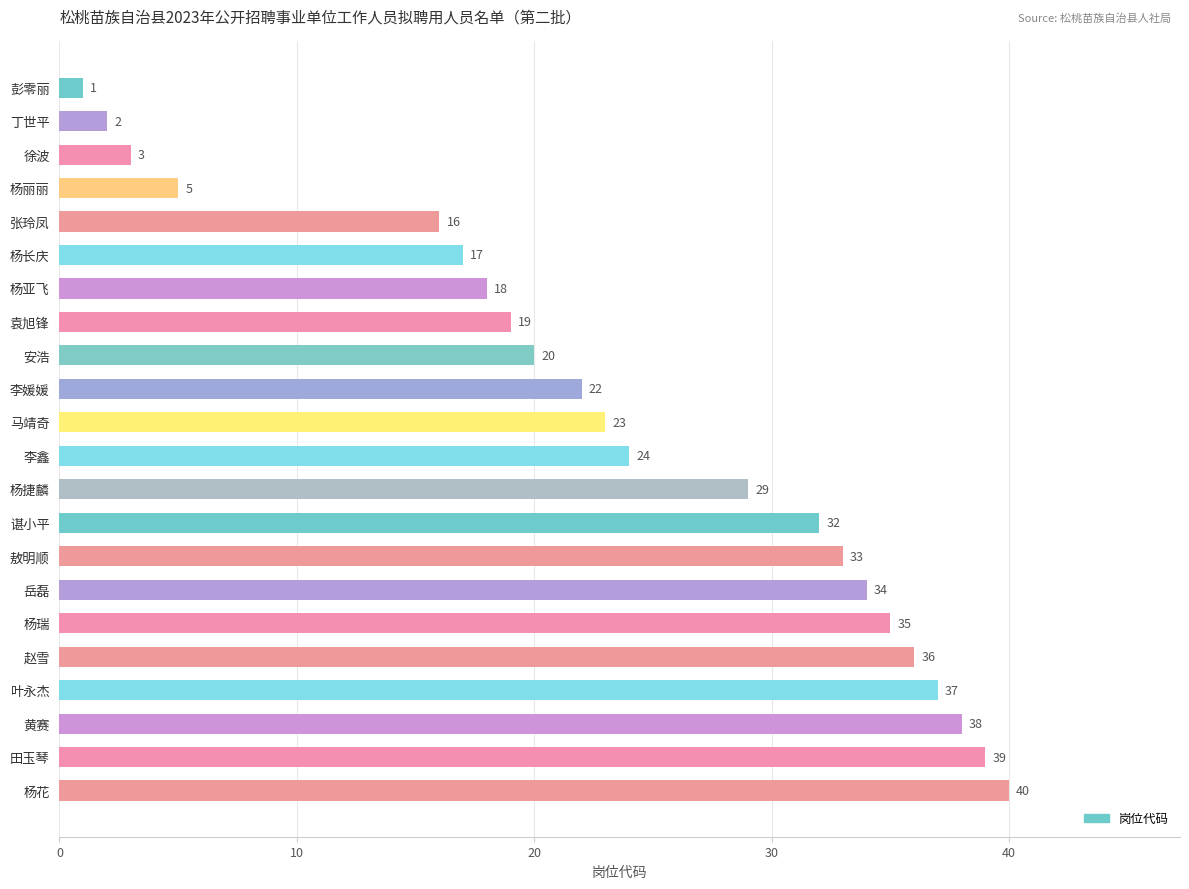

Reading top to bottom, extract all data points from this chart.

彭零丽=1	丁世平=2	徐波=3	杨丽丽=5	张玲凤=16	杨长庆=17	杨亚飞=18	袁旭锋=19	安浩=20	李媛媛=22	马靖奇=23	李鑫=24	杨捷麟=29	谌小平=32	敖明顺=33	岳磊=34	杨瑞=35	赵雪=36	叶永杰=37	黄赛=38	田玉琴=39	杨花=40